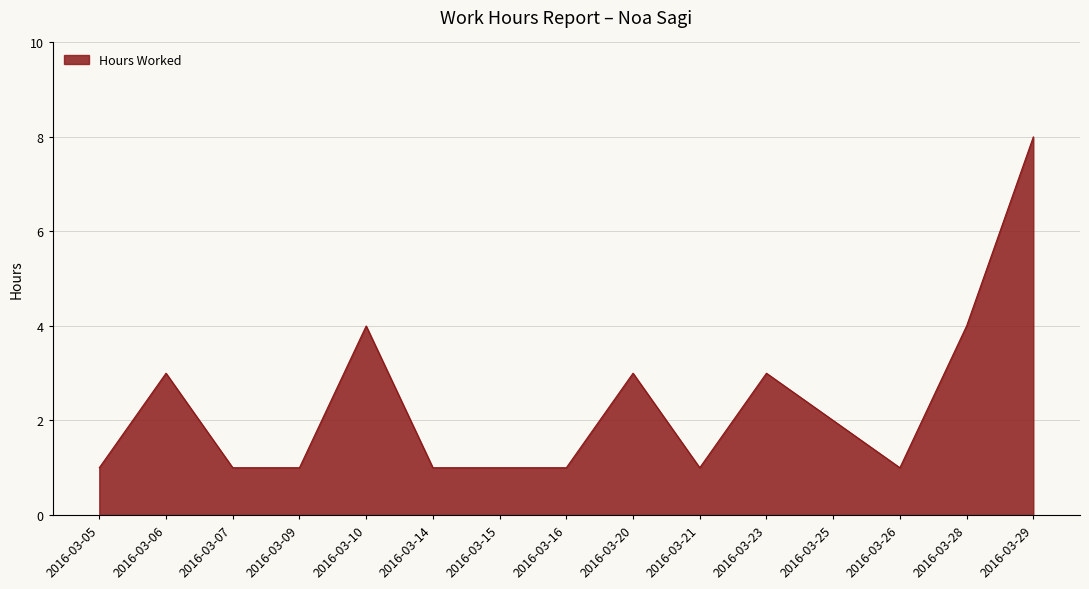

What is the difference between the second highest and second lowest values?

3